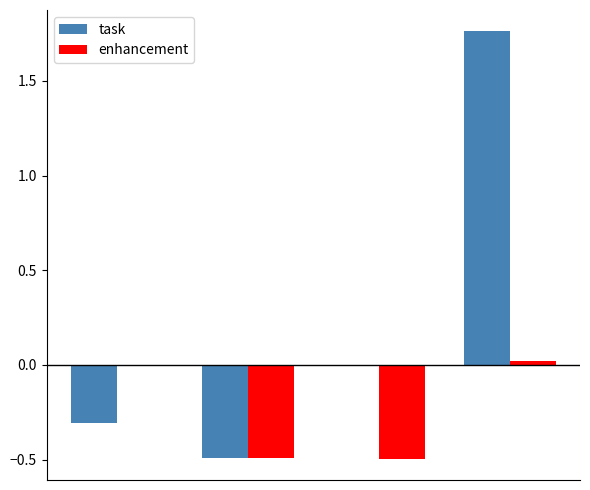

Count the number of categories in the chart.

4